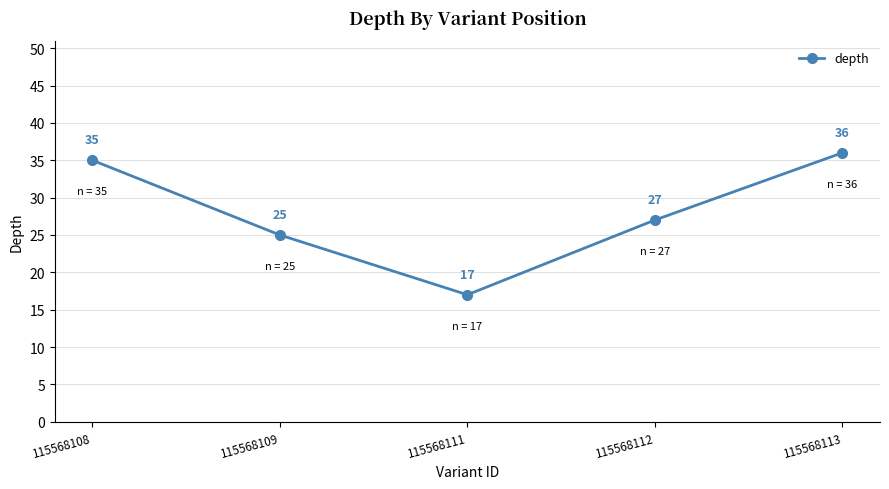

What is the value of the 2nd point from the left?

25